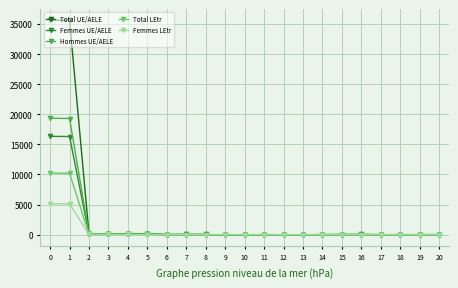

Rank the series by their maximum value, from highest to lowest.

Total UE/AELE, Hommes UE/AELE, Femmes UE/AELE, Total LEtr, Femmes LEtr